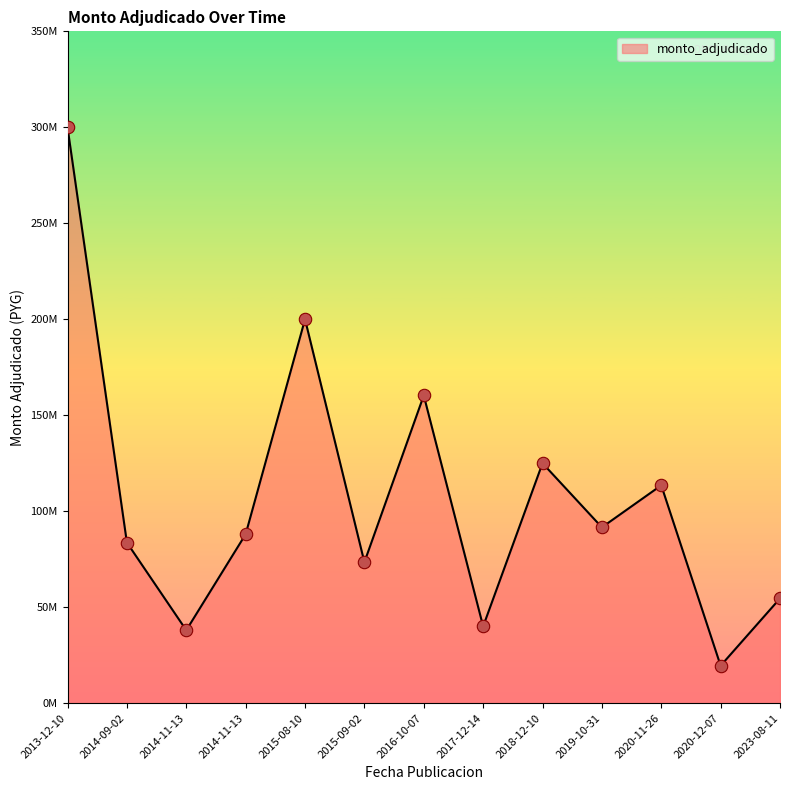

Is this an area chart (filled region under the line)?

Yes